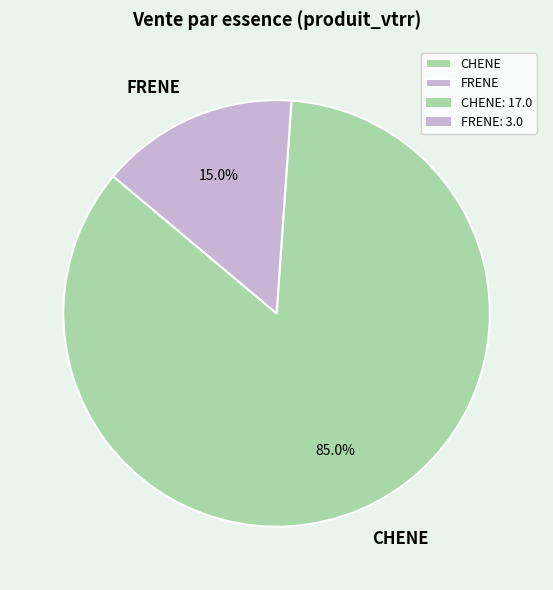

To the nearest percent, what portion does FRENE represent?

15%